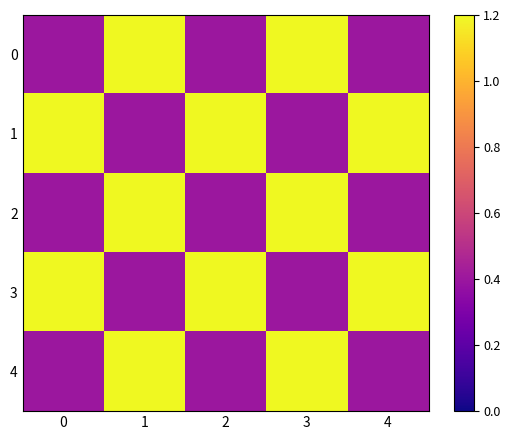

Which series has the largest total across all categories?

1